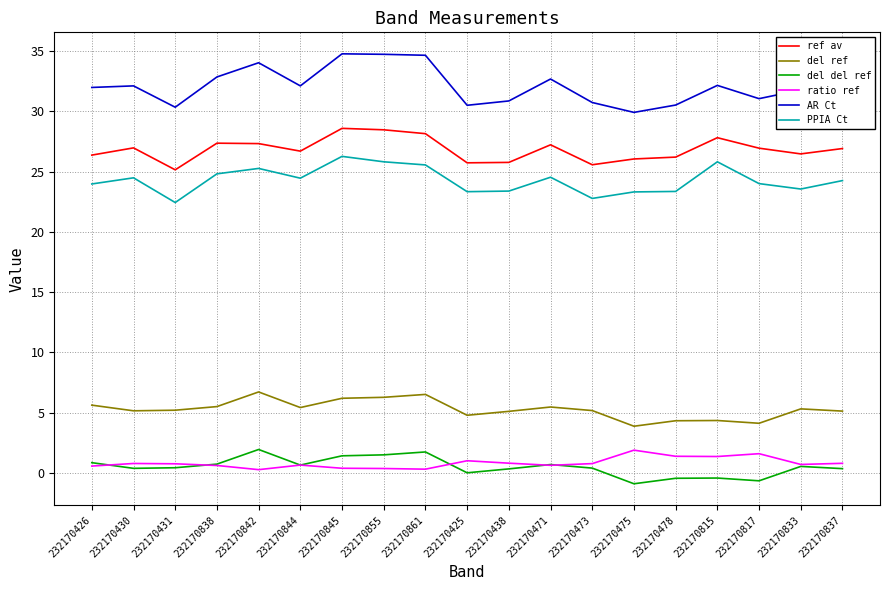

Rank the series at 232170842 from highest to lowest value.

AR Ct, ref av, PPIA Ct, del ref, del del ref, ratio ref